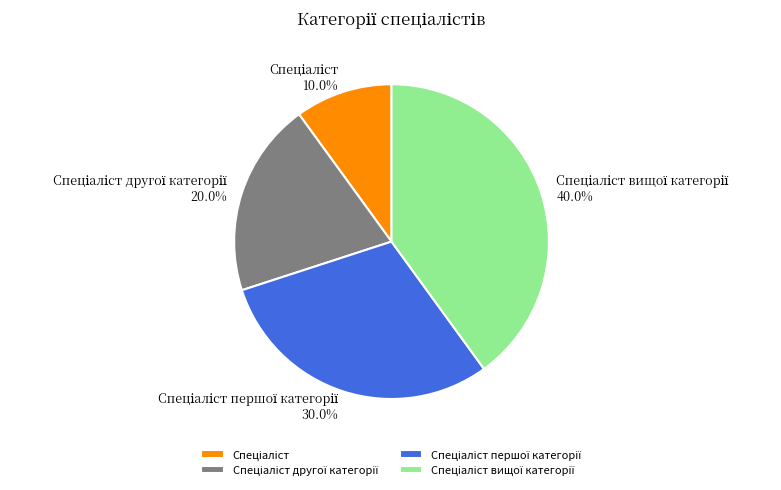

To the nearest percent, what is the average slice percentage?

25%